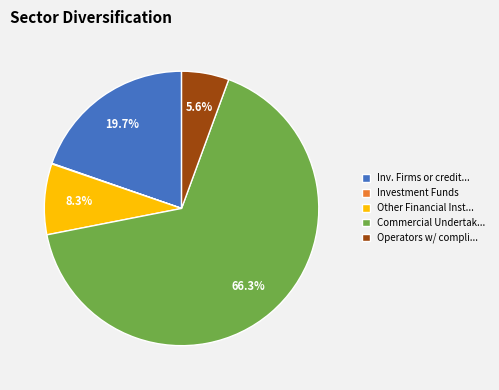

What is the majority slice?

Commercial Undertak...